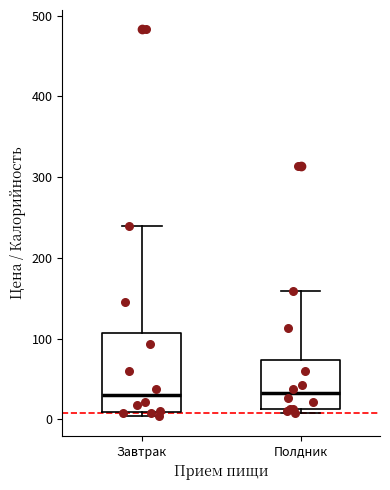

Reading left to right, read every box against the y-axis: the position of its median line, the range the box covers, and the ends of its whiskers. The values are not printed on the chart, so give them approximately, as read against the axis.

Завтрак: median 30, box 10 to 110, whiskers 0 to 240
Полдник: median 30, box 10 to 70, whiskers 10 (just below the box's lower edge) to 160